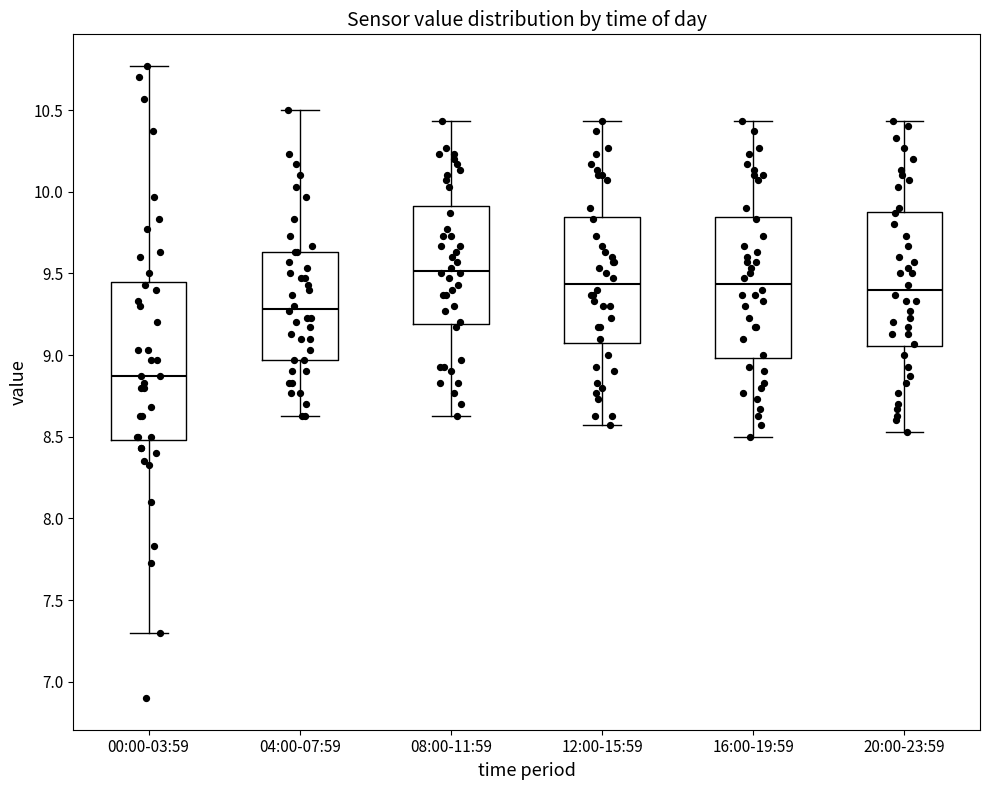

Where is the lower edge of the box for 12:00-15:59 on the y-axis? The values are not printed on the chart, so give them approximately, as read against the axis.

9.10